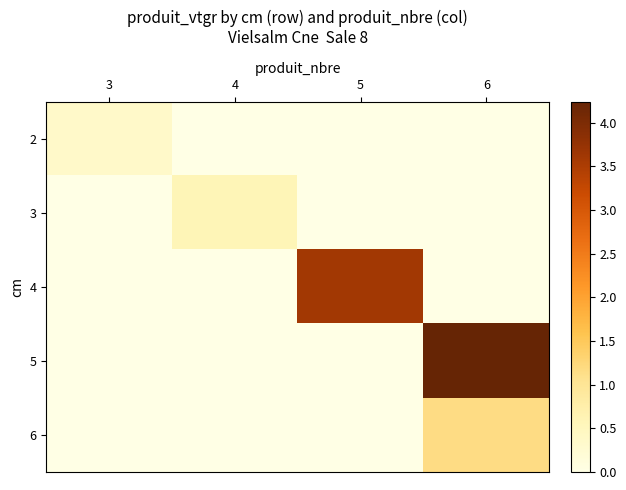

Which label corresponds to the largest value in the chart?

6